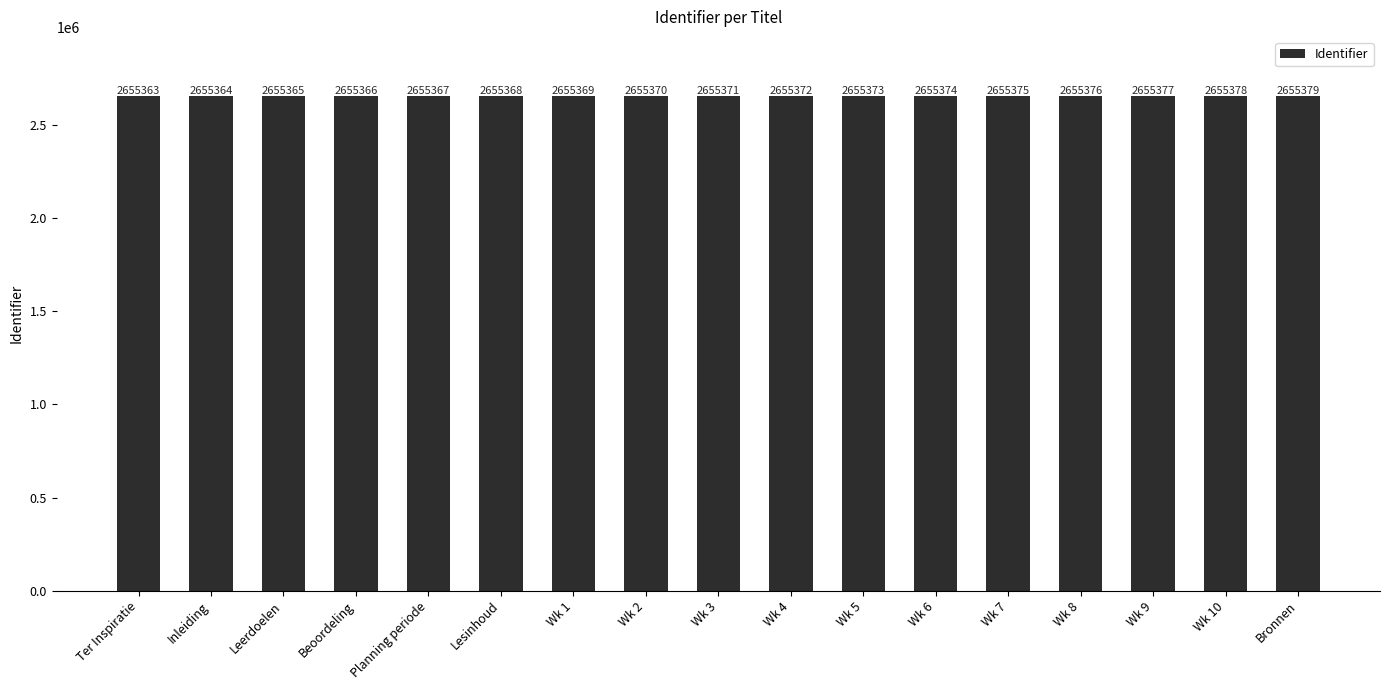

List the labels in order of value, largest first.

Bronnen, Wk 10, Wk 9, Wk 8, Wk 7, Wk 6, Wk 5, Wk 4, Wk 3, Wk 2, Wk 1, Lesinhoud, Planning periode, Beoordeling, Leerdoelen, Inleiding, Ter Inspiratie